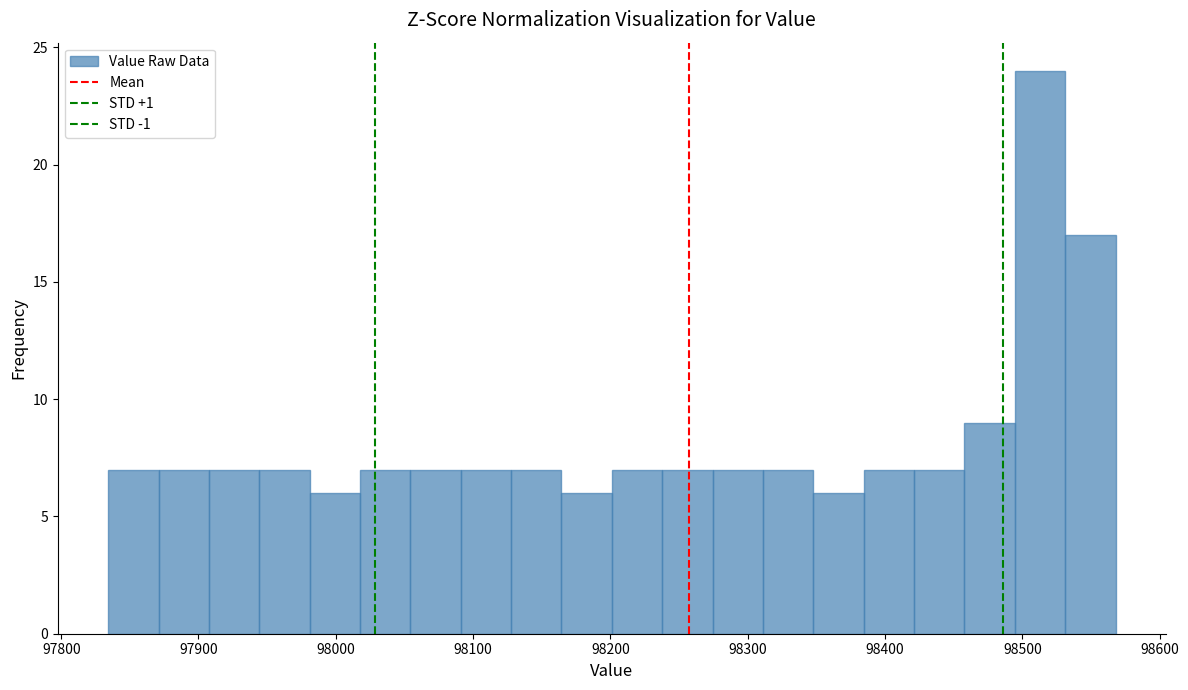

Around what value on the x-axis is the tallest bar? Give the approximate position of its centre, as read against the axis.

98510